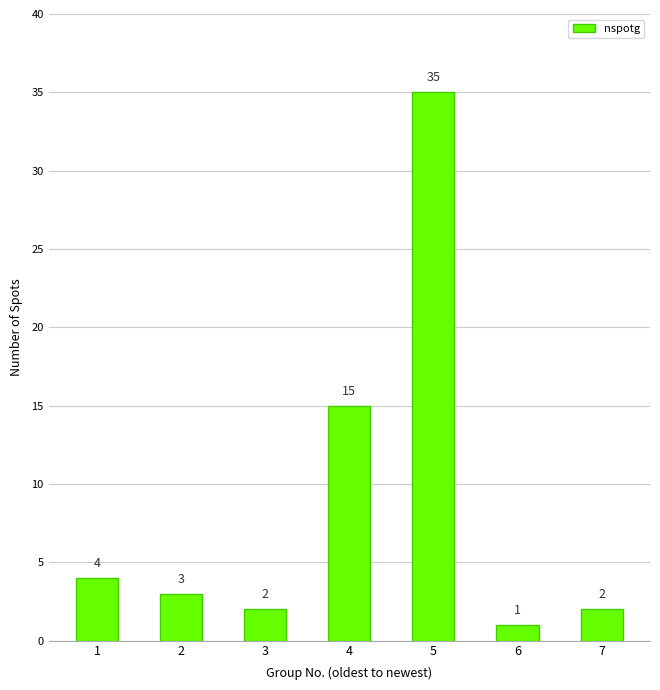

The chart shows a value of 6 at 1. True or false?

False